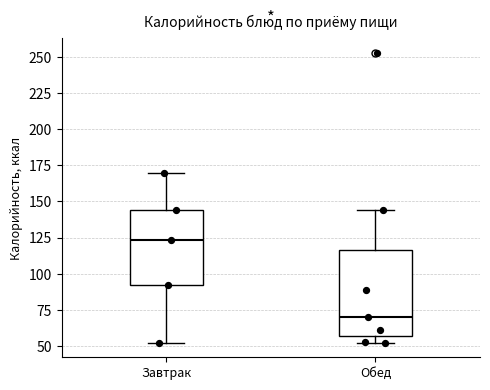

Which box's median line is the lowest?

Обед